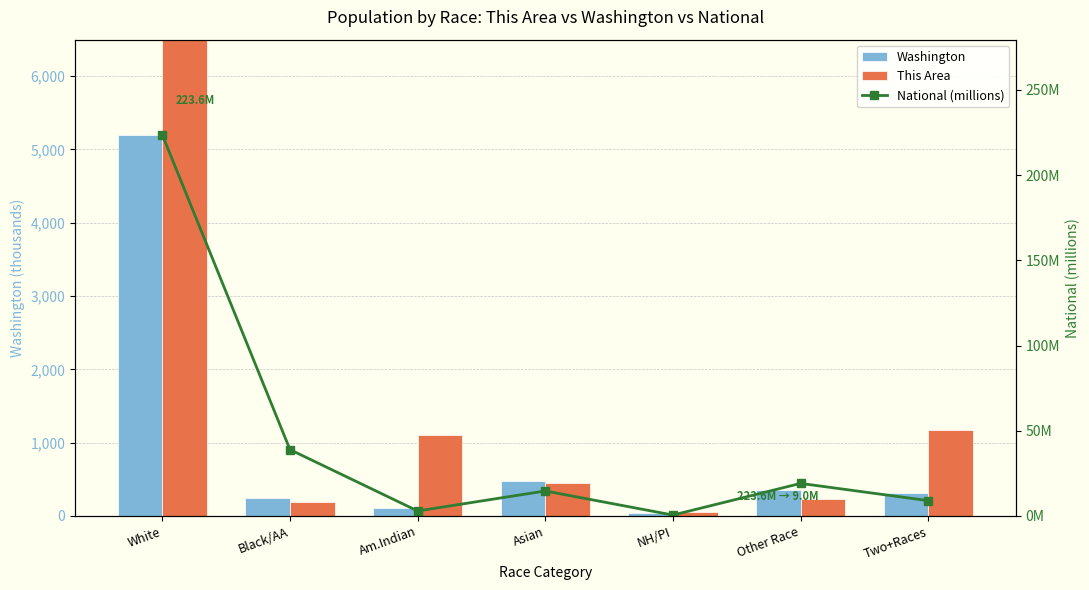

Which series has the largest total across all categories?

This Area